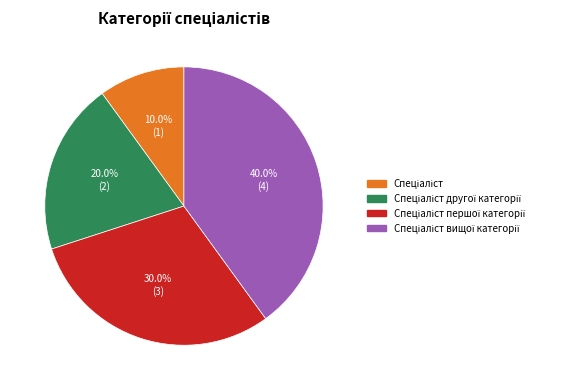

Is there any slice that represents more than half of the pie?

No